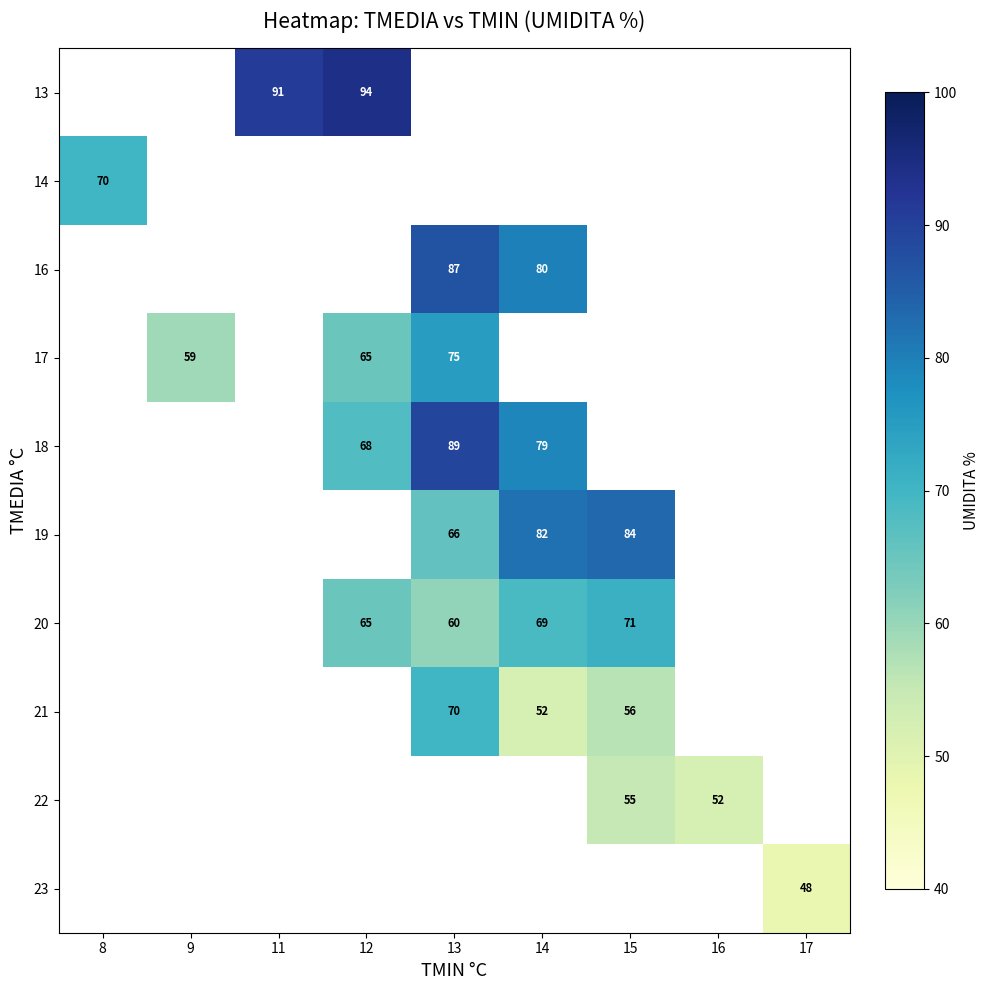

Is it true that 19 equals 82 at 14?

True